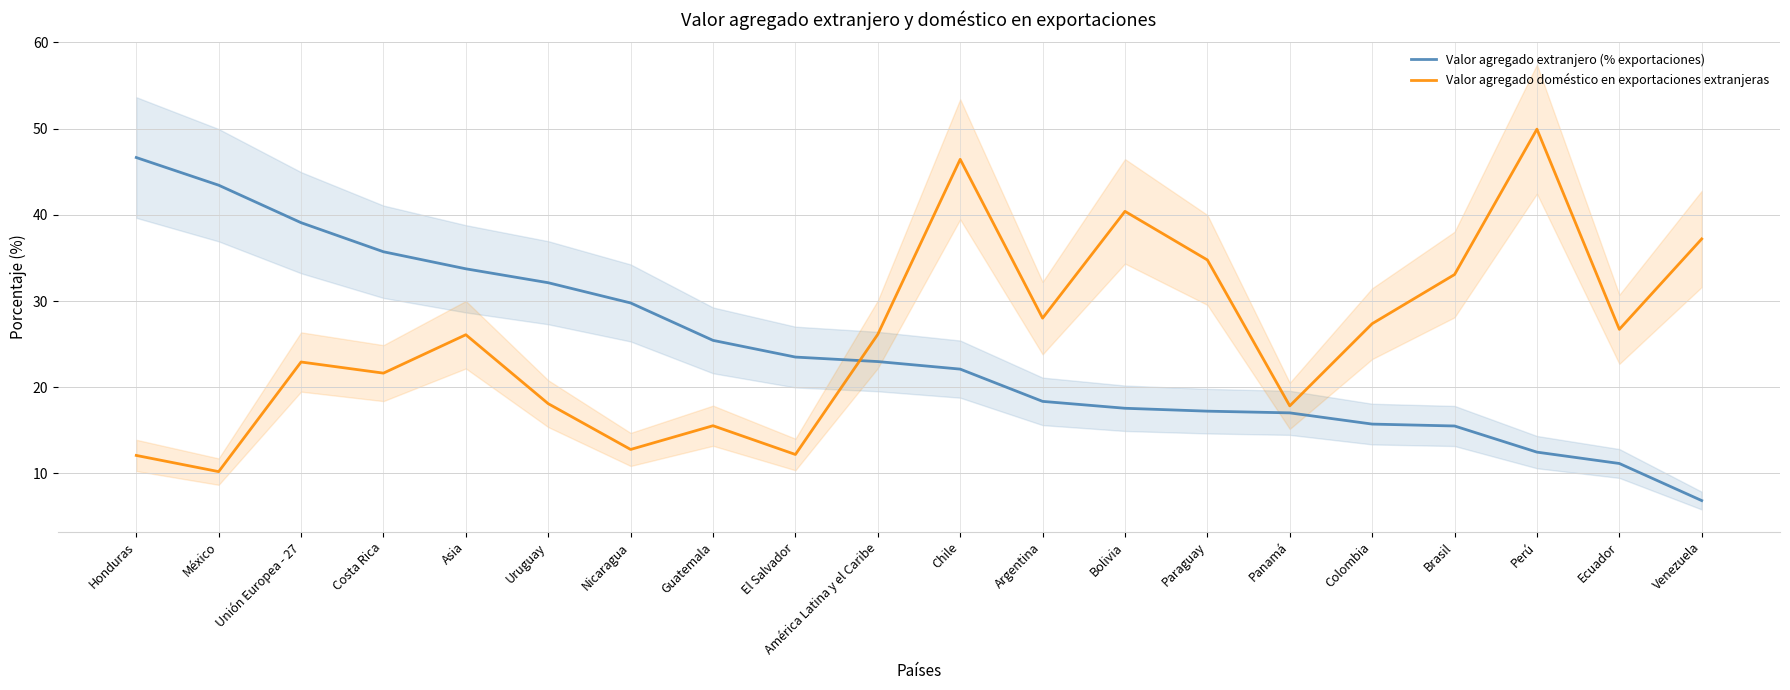

What is the difference between the highest and lowest values at Uruguay?

14.0